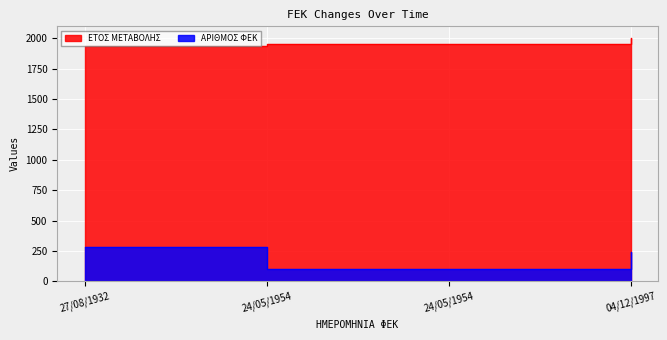

What are all the series names shown in the legend?

ΕΤΟΣ ΜΕΤΑΒΟΛΗΣ, ΑΡΙΘΜΟΣ ΦΕΚ